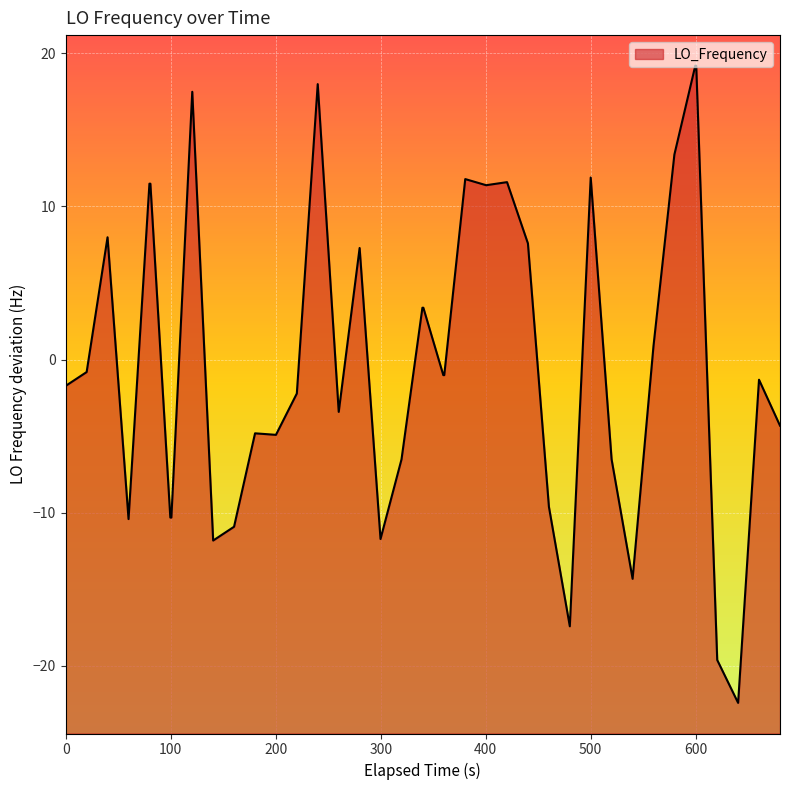

What is the difference between the maximum and minimum values?

41.6